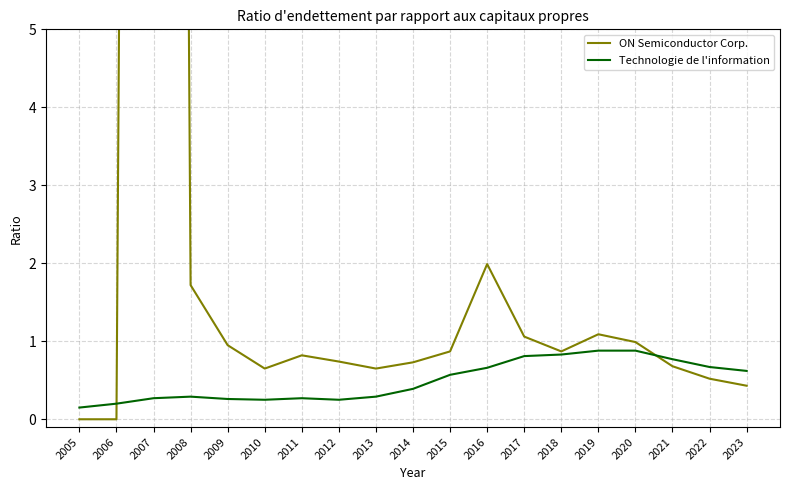

Where is ON Semiconductor Corp. nearest to the value 36?

2016